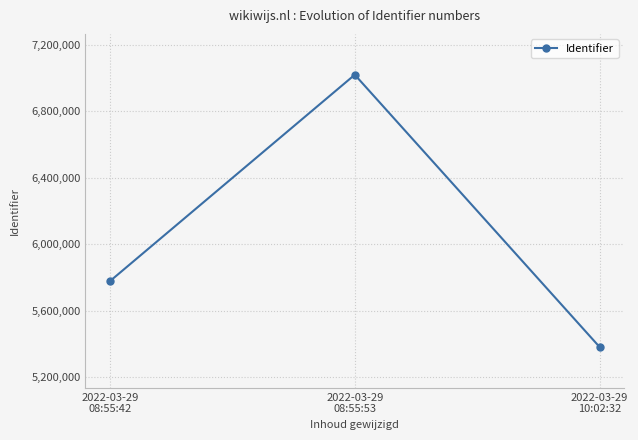

What position from the right is 2022-03-29
10:02:32?

1